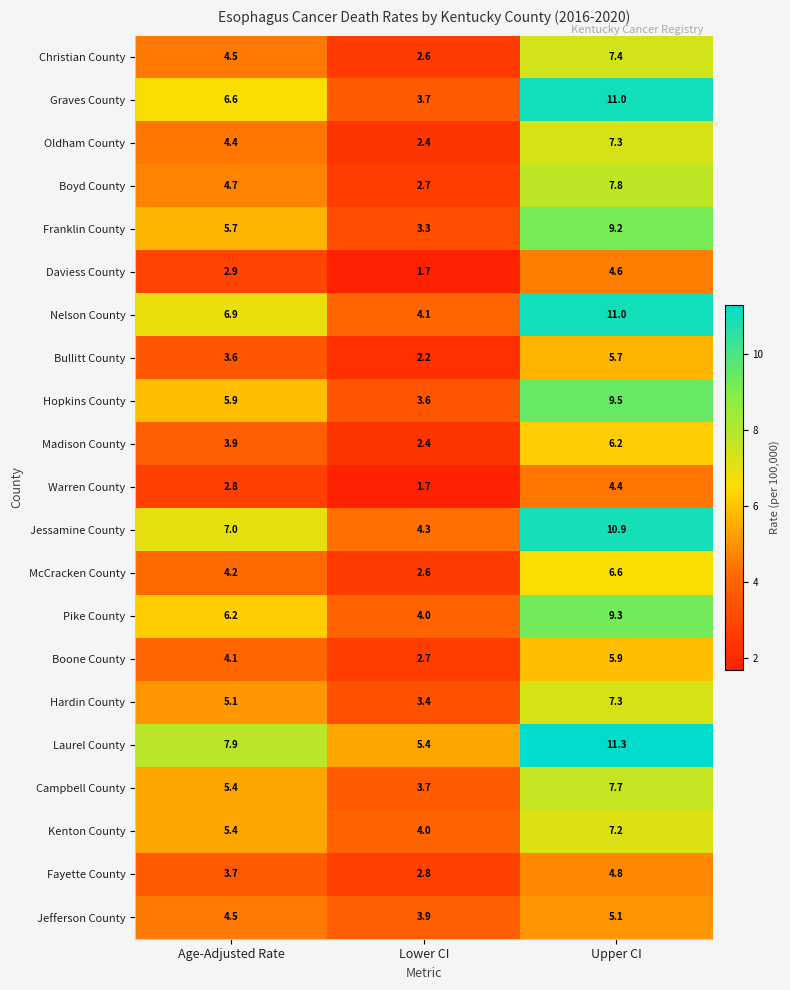

What is the difference between the maximum and minimum values in the Boone County series?

3.2